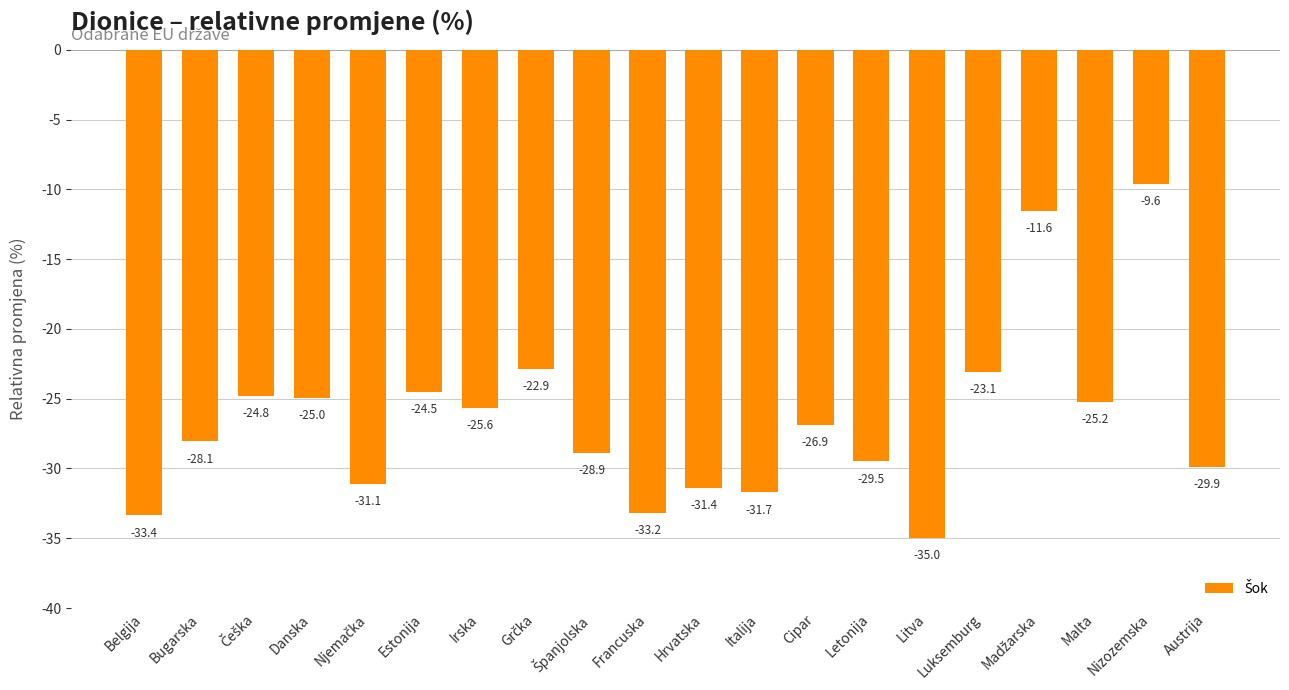

How many distinct data groups are displayed?

1